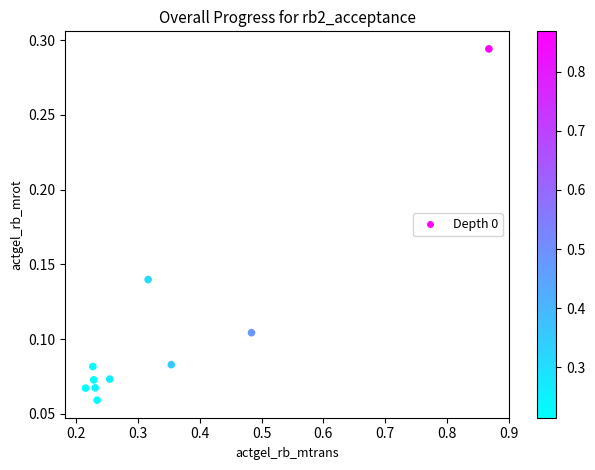

What is the range of X values (max minus min)?

0.7